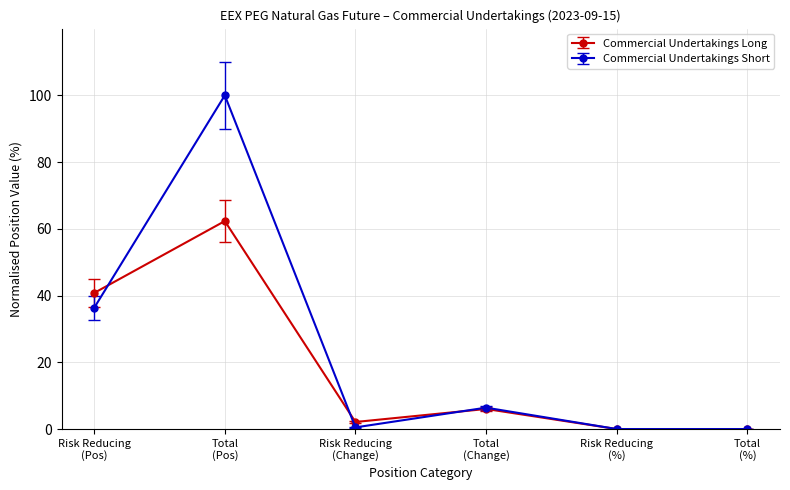

Which series has the widest spread of values?

Commercial Undertakings Short